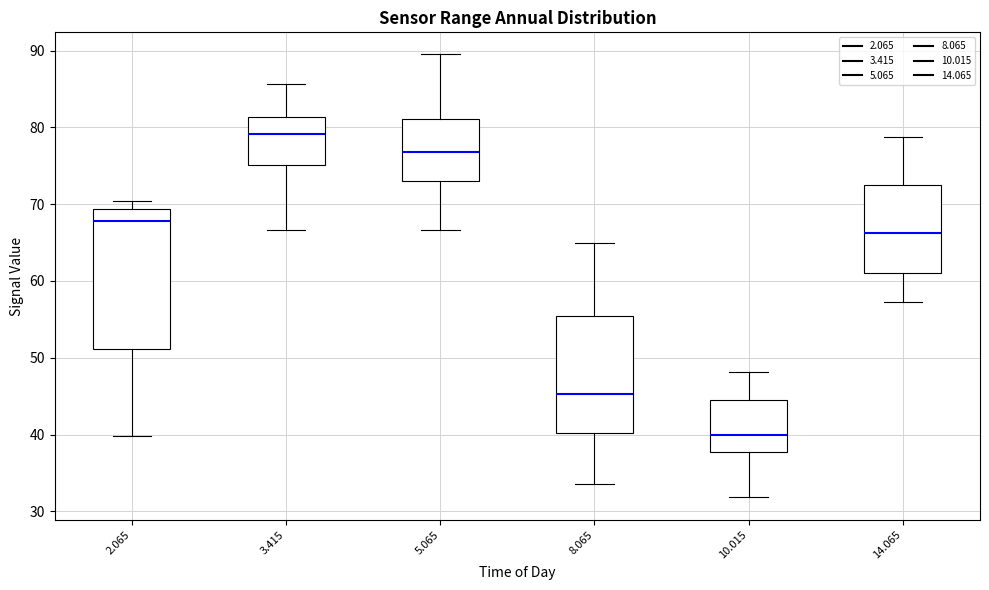

Which box's median line is the lowest?

10.015